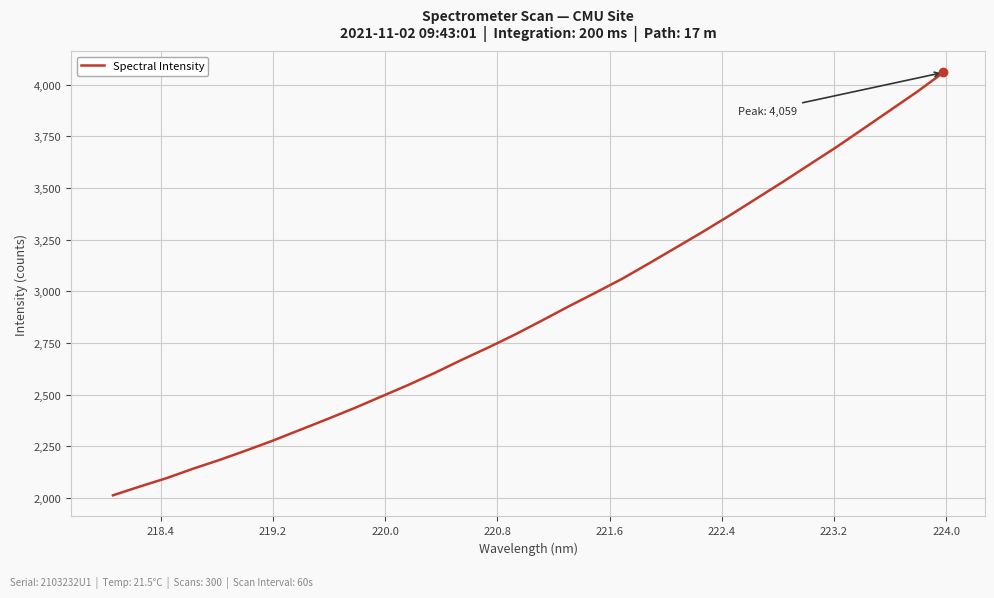

How many values exceed 2858?

16